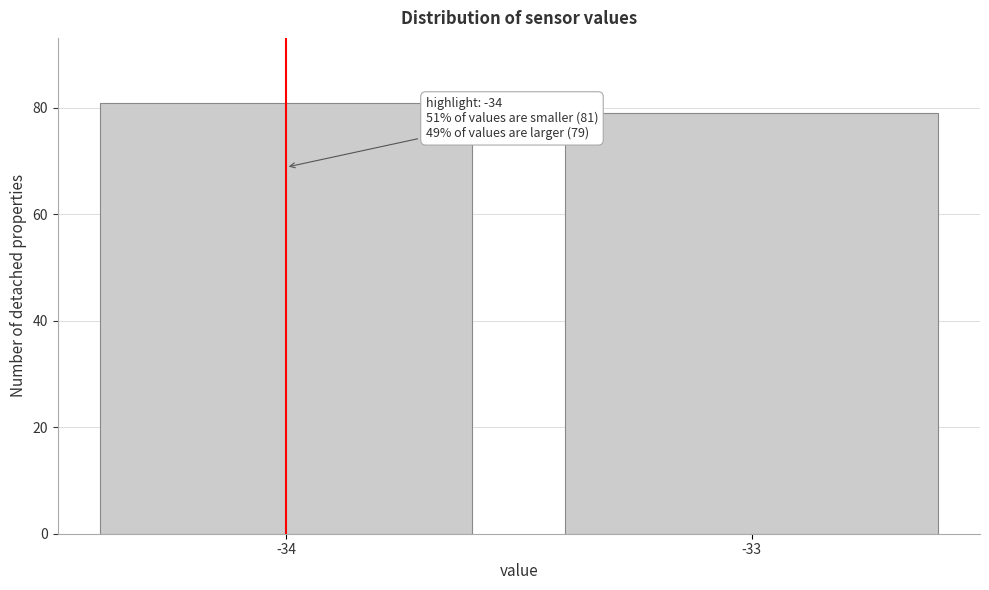

Reading left to right, list all the values displayed in this chart.

-34=81	-33=79